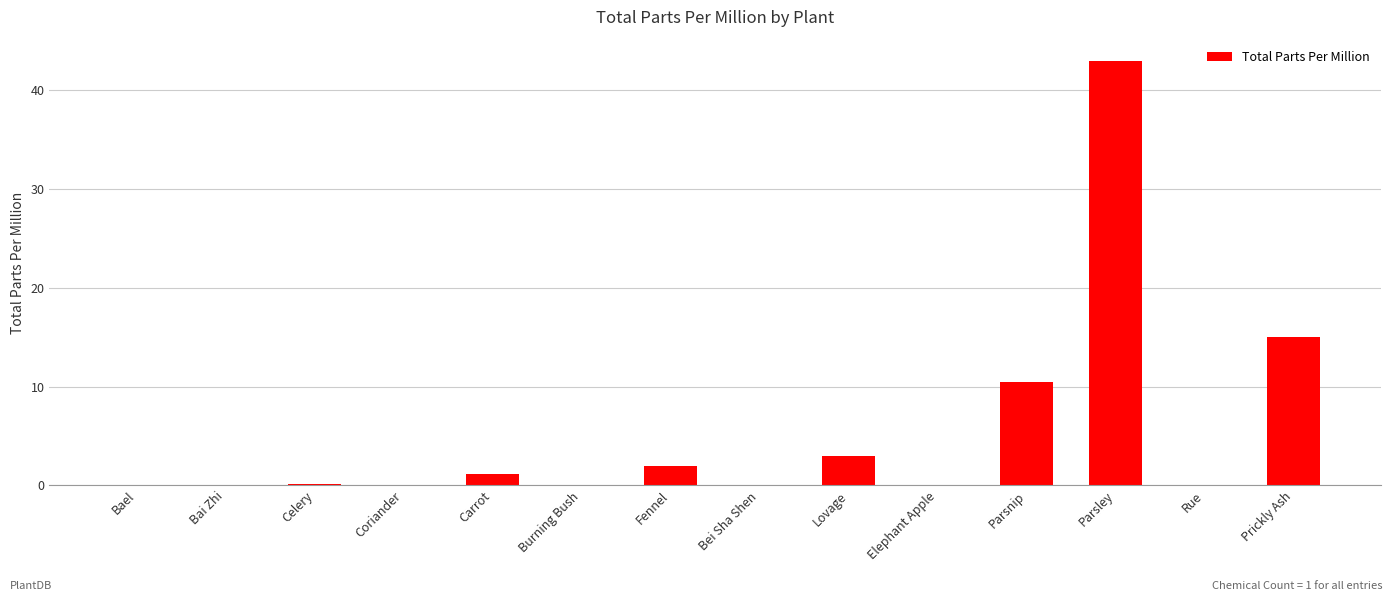

Between Fennel and Rue, which is larger?

Fennel